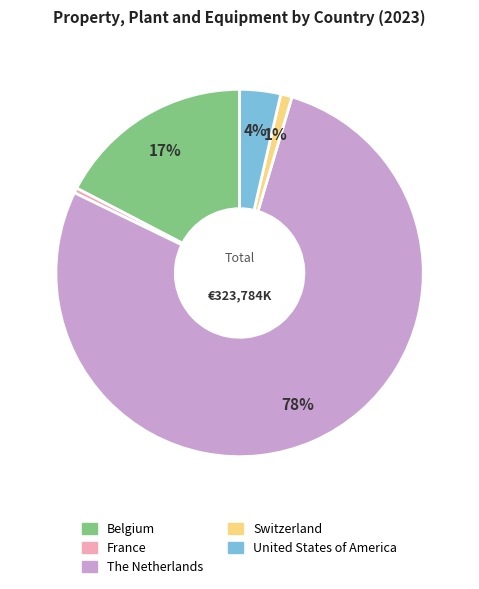

What is the largest slice in the pie chart?

The Netherlands